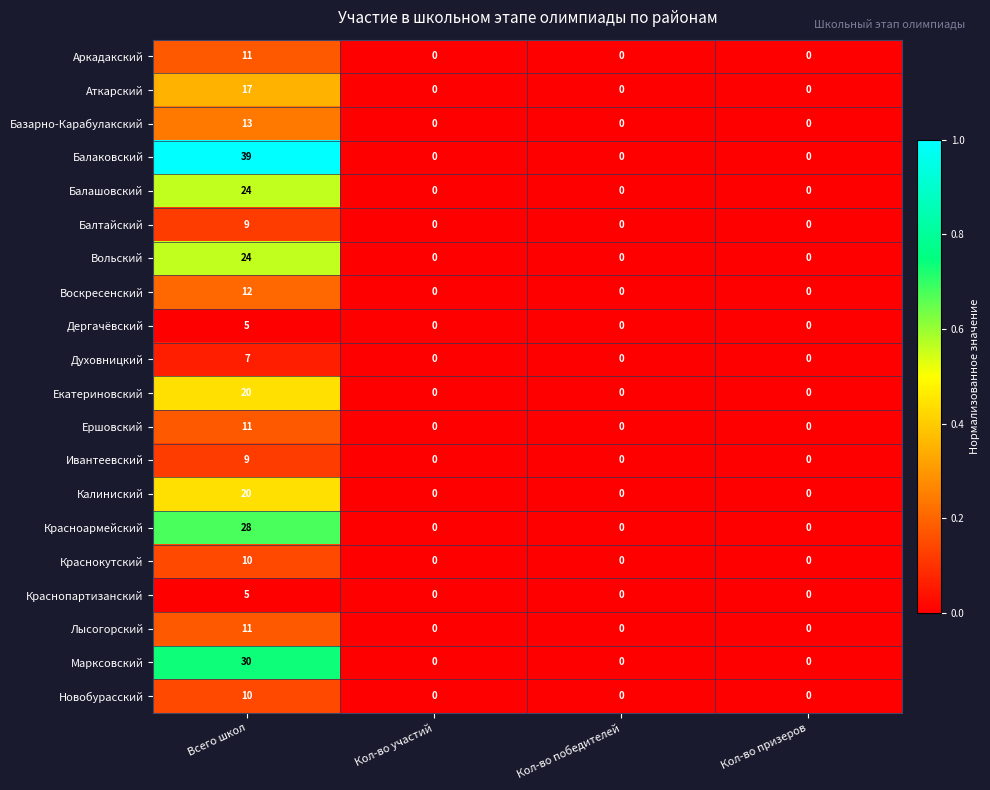

Which series has the largest total across all categories?

Балаковский